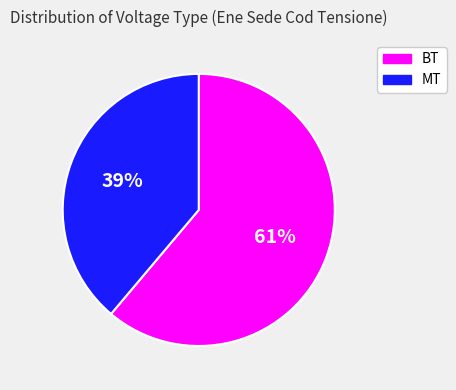

True or false: BT accounts for 56% of the total.

False